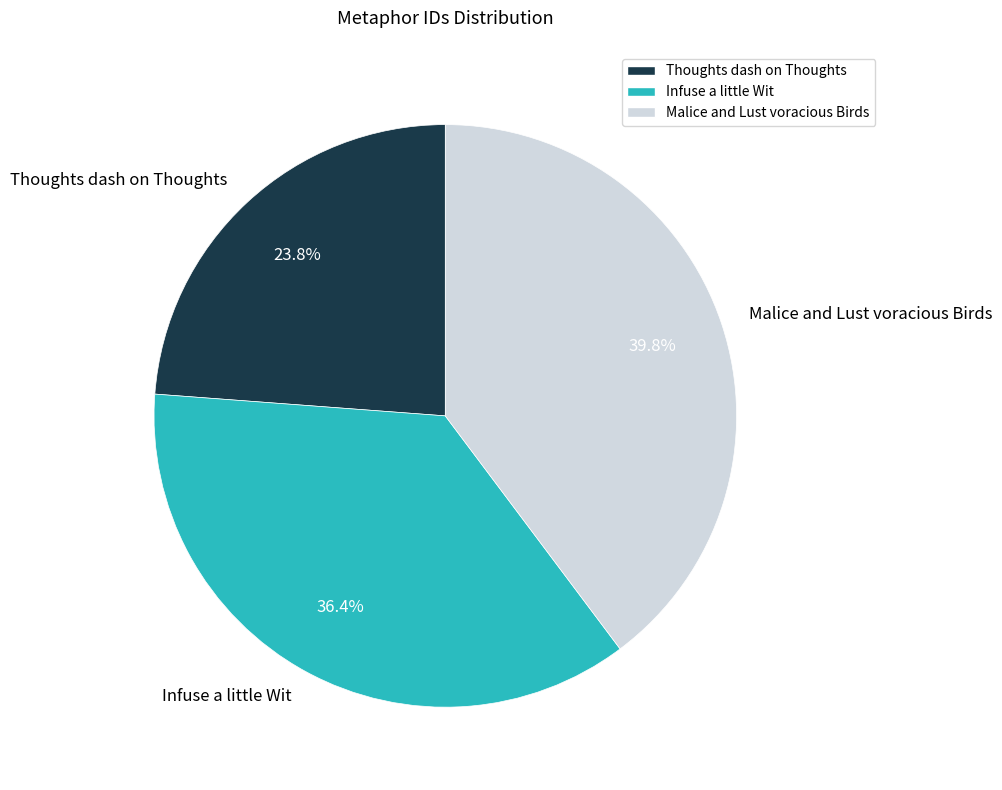

Does any single category account for the majority?

No